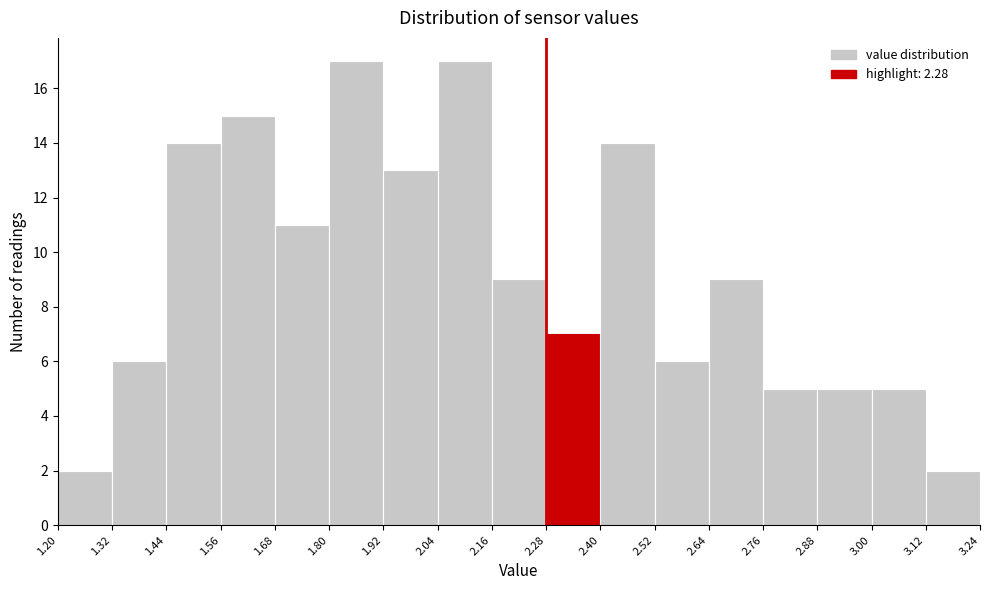

Reading left to right, list every bar in this chart as the range it spans on the x-axis followed by its height. The values are not printed on the chart, so give them approximately, as read against the axis.

1.20 to 1.32: 2
1.32 to 1.44: 6
1.44 to 1.56: 14
1.56 to 1.68: 15
1.68 to 1.80: 11
1.80 to 1.92: 17
1.92 to 2.04: 13
2.04 to 2.16: 17
2.16 to 2.28: 9
2.28 to 2.40: 7
2.40 to 2.52: 14
2.52 to 2.64: 6
2.64 to 2.76: 9
2.76 to 2.88: 5
2.88 to 3.00: 5
3.00 to 3.12: 5
3.12 to 3.24: 2